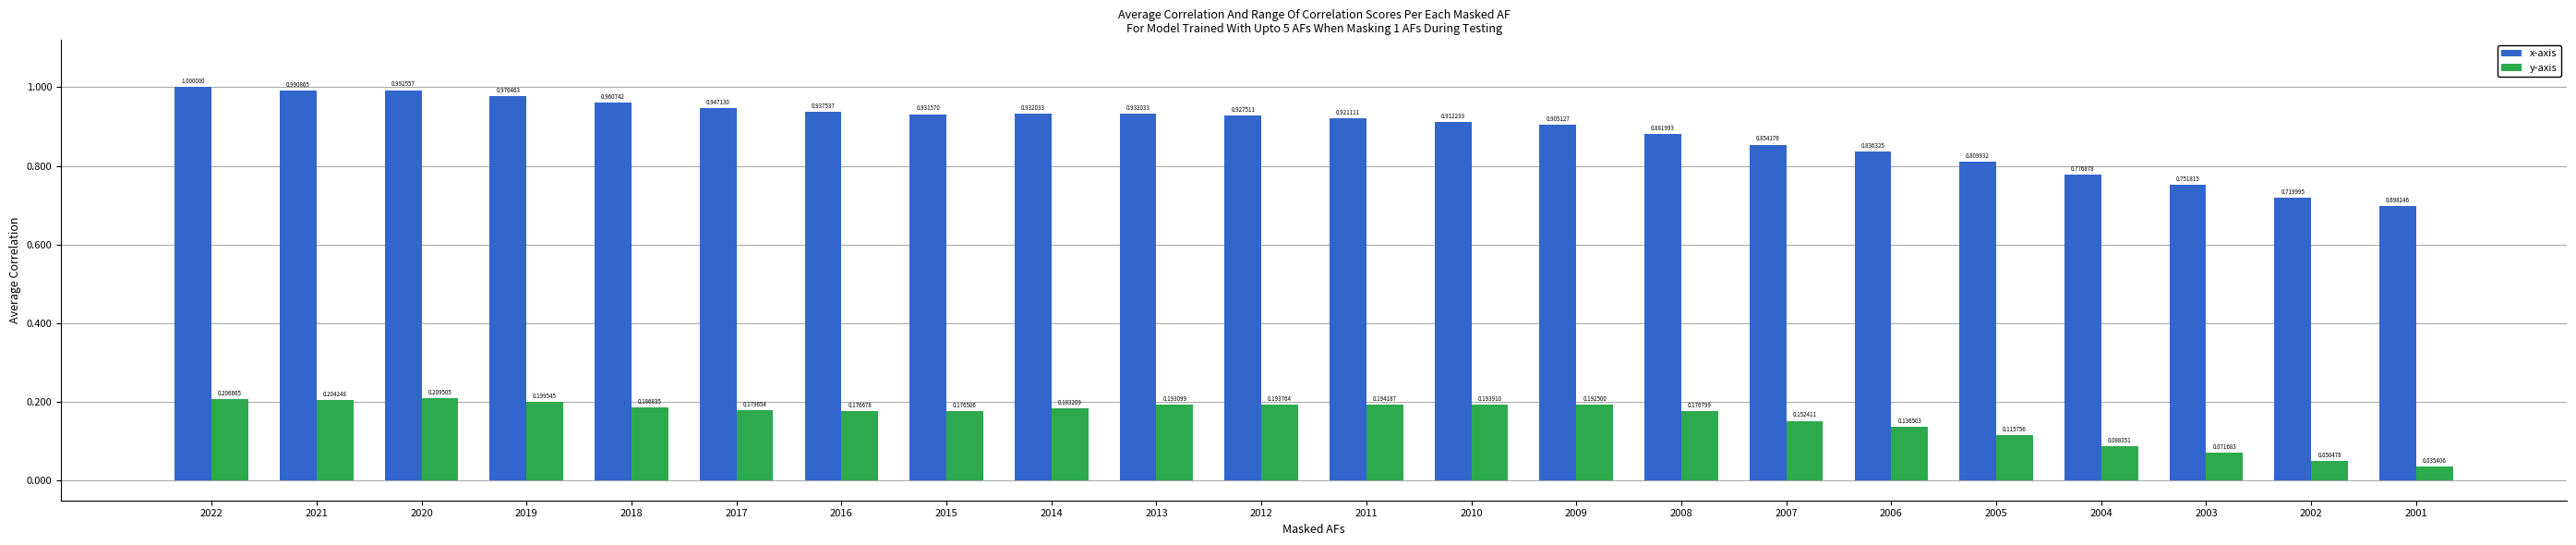

What is the difference between the maximum and minimum values in the x-axis series?

0.3